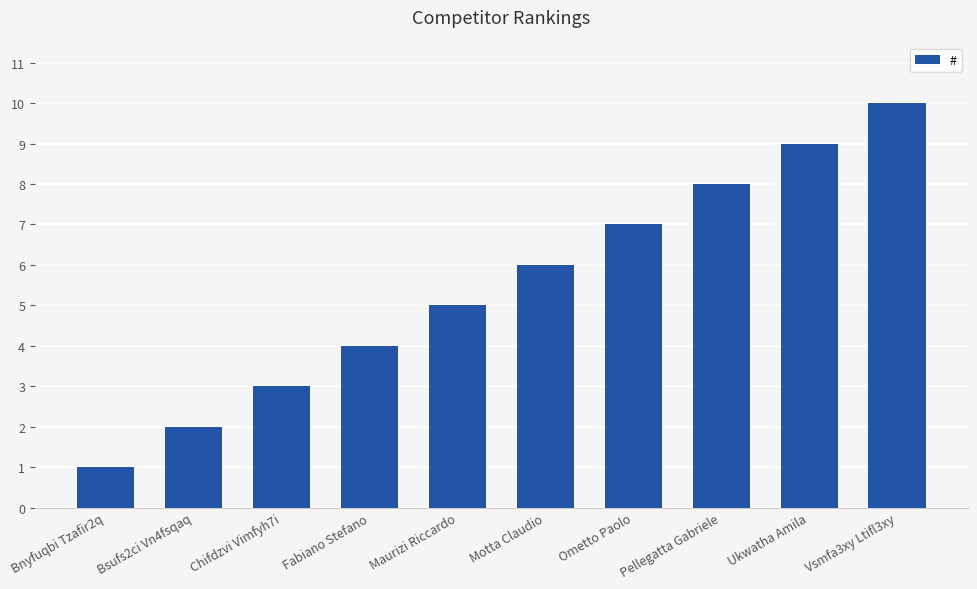

What is the average value?

6